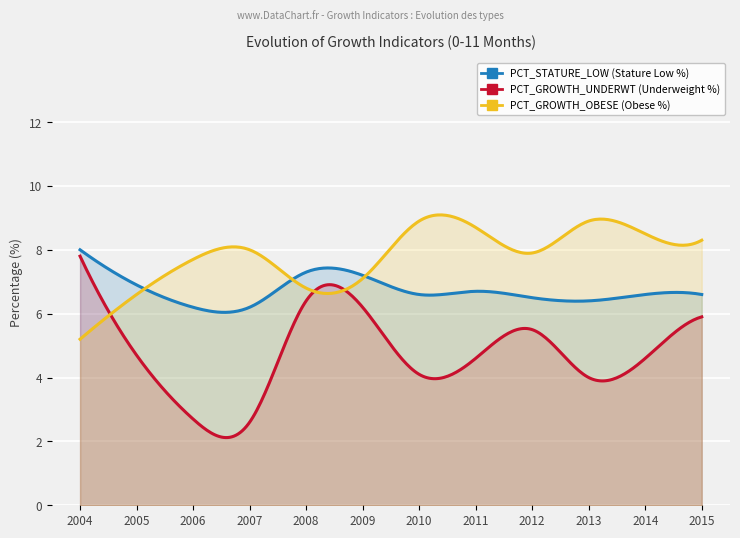

Reading right to left, extract all data points from this chart.

PCT_STATURE_LOW: 2015=6.6	2014=6.6	2013=6.4	2012=6.5	2011=6.7	2010=6.6	2009=7.2	2008=7.3	2007=6.2	2006=6.2	2005=6.9	2004=8.0
PCT_GROWTH_UNDERWT: 2015=5.9	2014=4.6	2013=4.0	2012=5.5	2011=4.6	2010=4.1	2009=6.2	2008=6.4	2007=2.6	2006=2.7	2005=4.7	2004=7.8
PCT_GROWTH_OBESE: 2015=8.3	2014=8.5	2013=8.9	2012=7.9	2011=8.7	2010=8.9	2009=7.1	2008=6.8	2007=8.0	2006=7.7	2005=6.6	2004=5.2